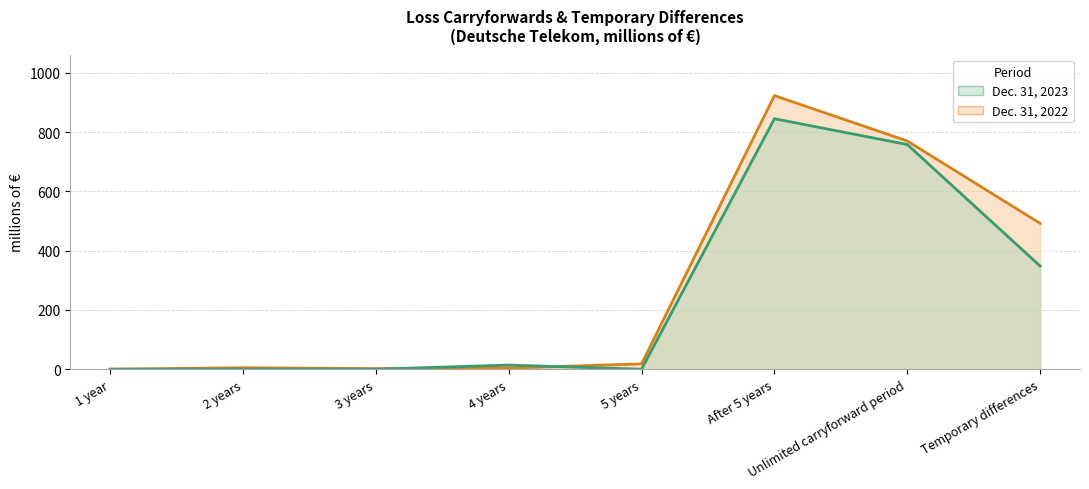

What is the label of the 3rd point from the left?

3 years